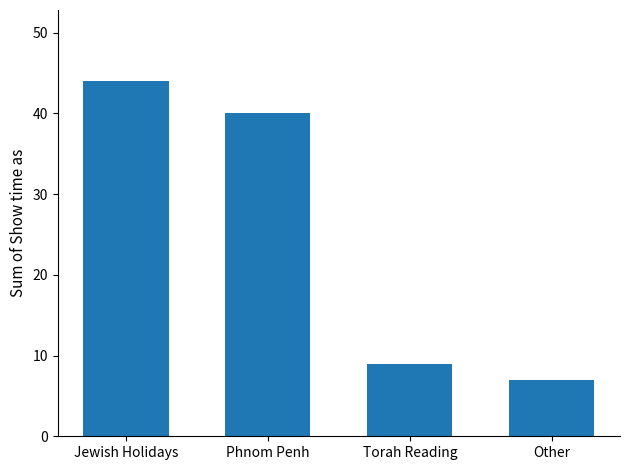

Reading right to left, list all the values displayed in this chart.

Other=7	Torah Reading=9	Phnom Penh=40	Jewish Holidays=44